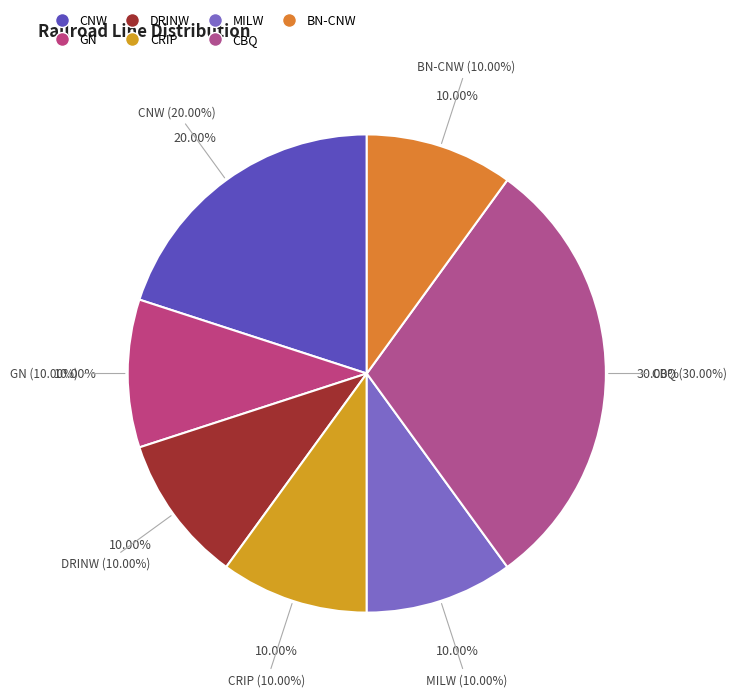

Is there a majority slice in this chart?

No